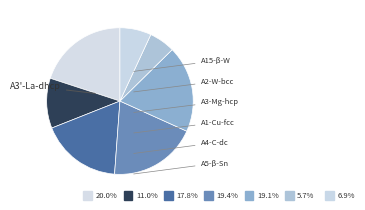

How much of the chart is everything except A5--beta-Sn?

93.1%